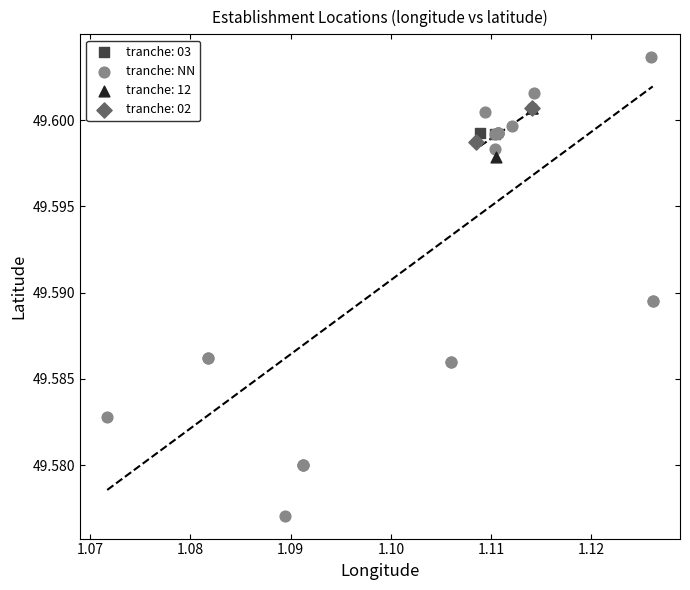

What are all the series names shown in the legend?

tranche: 03, tranche: NN, tranche: 12, tranche: 02